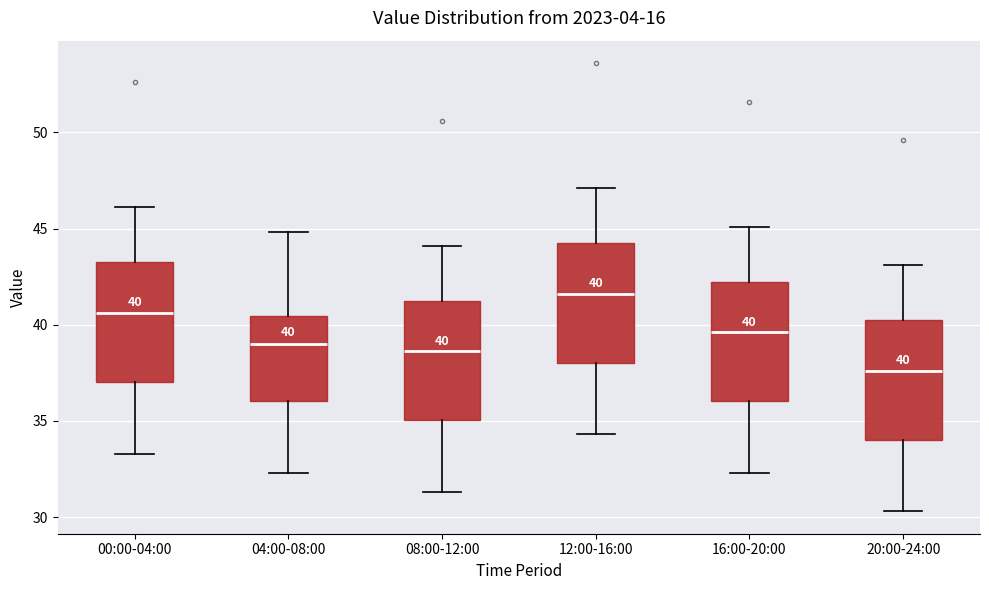

Which box has the highest median line?

12:00-16:00